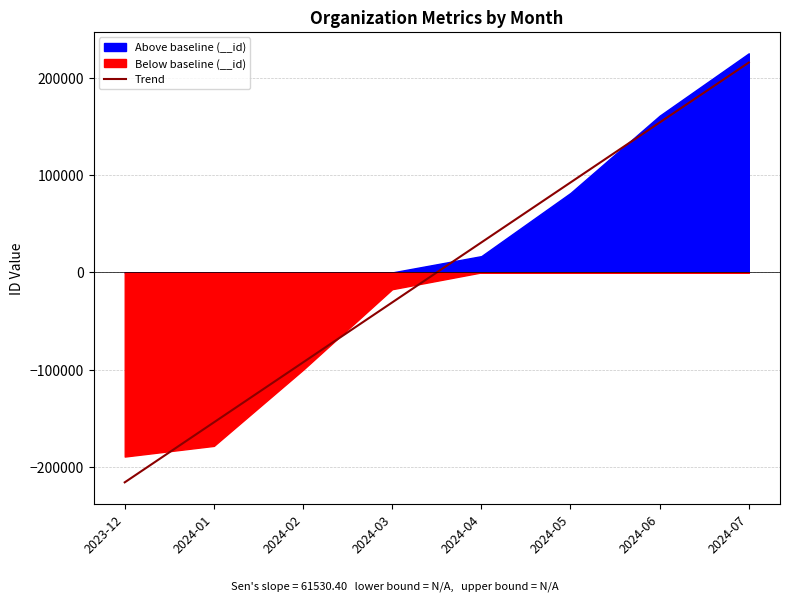

Count the number of categories in the chart.

8